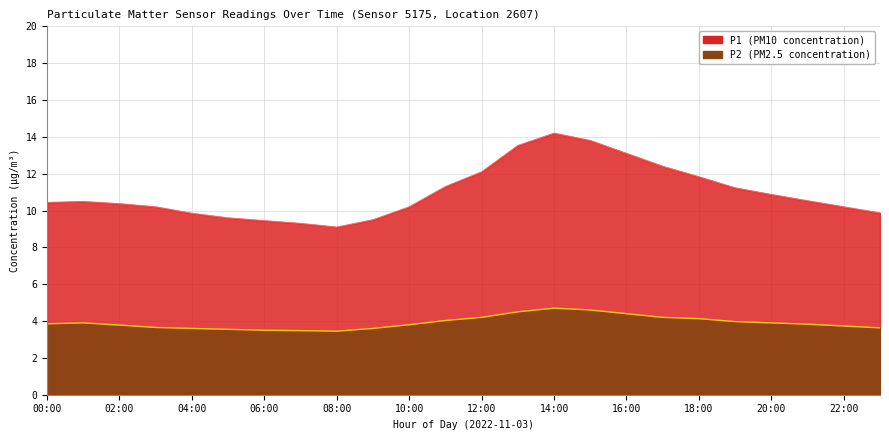

Count the number of categories in the chart.

24